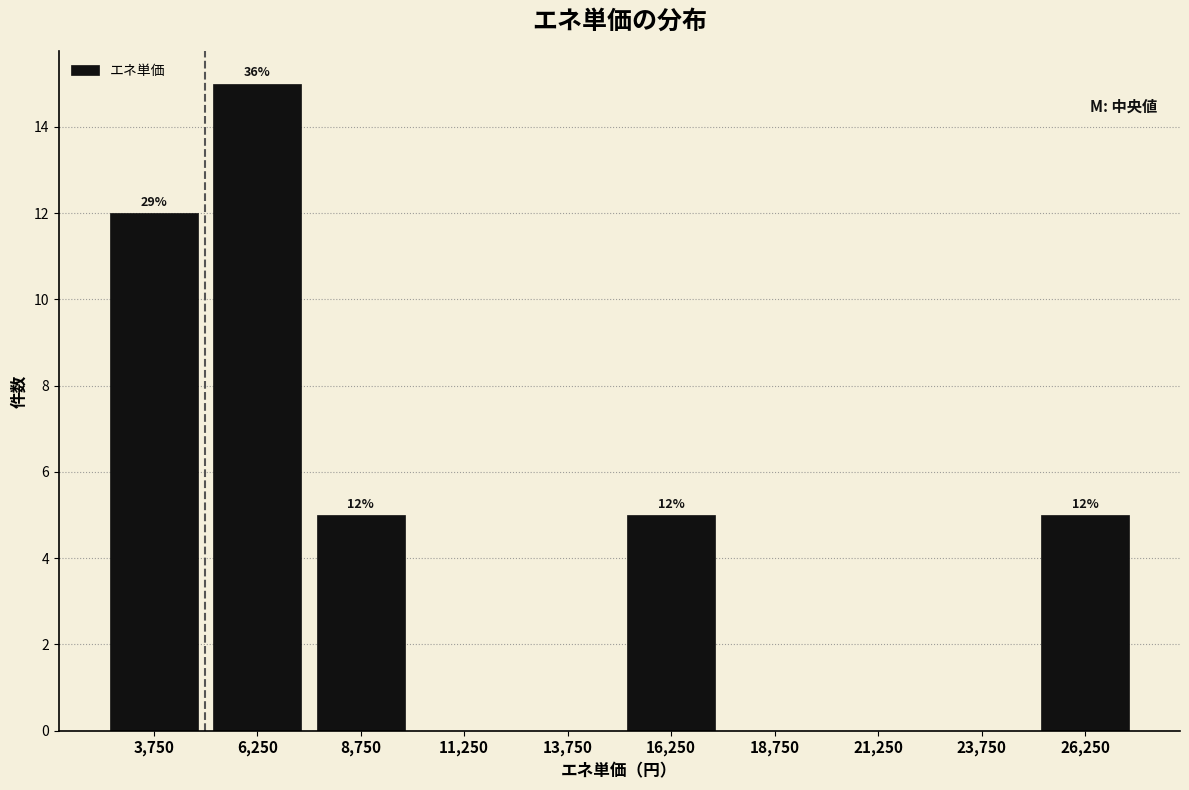

Which range on the x-axis has the tallest bar?

5000 to 7500